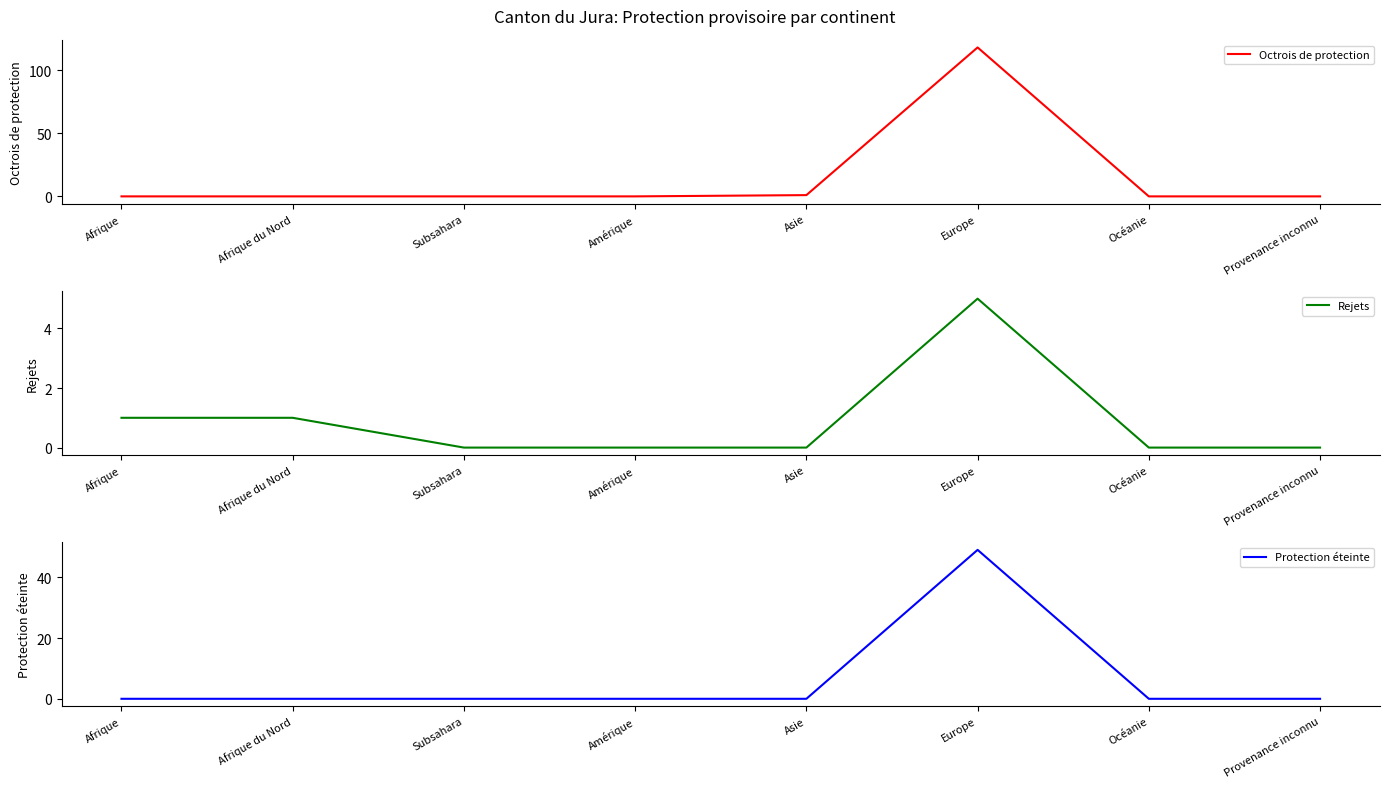

At which category does Octrois de protection reach its first local peak?

Europe